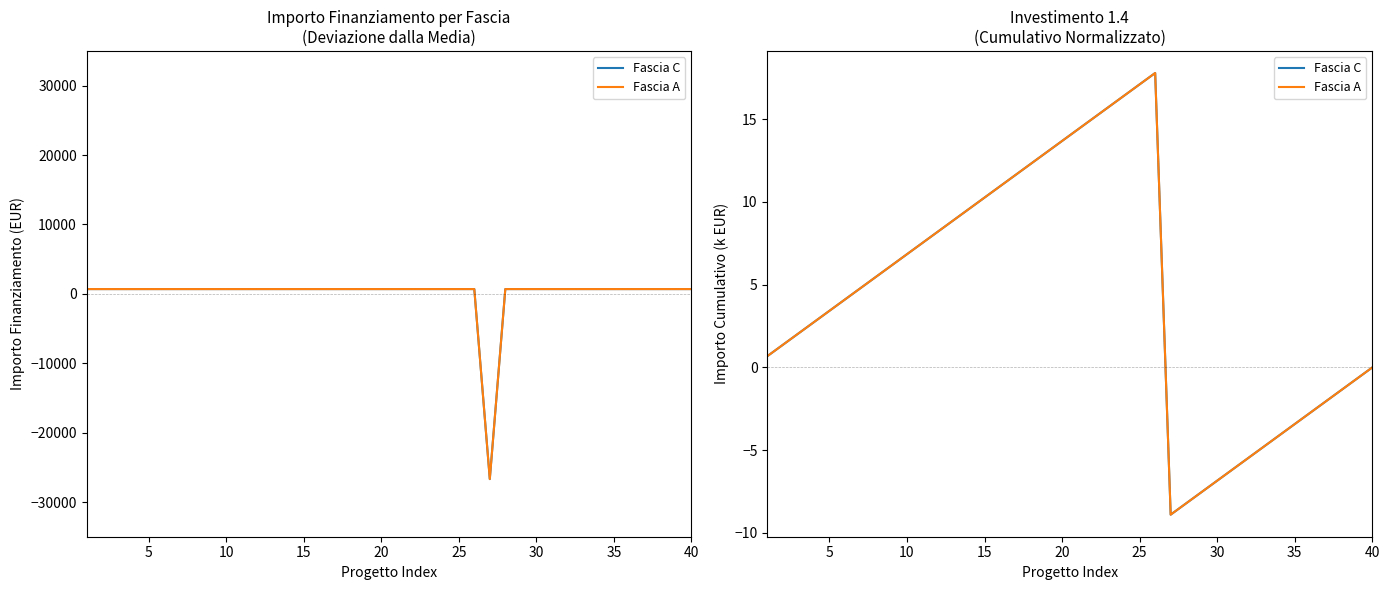

What is the value of the Fascia A point at the 39th from the left?

-0.7